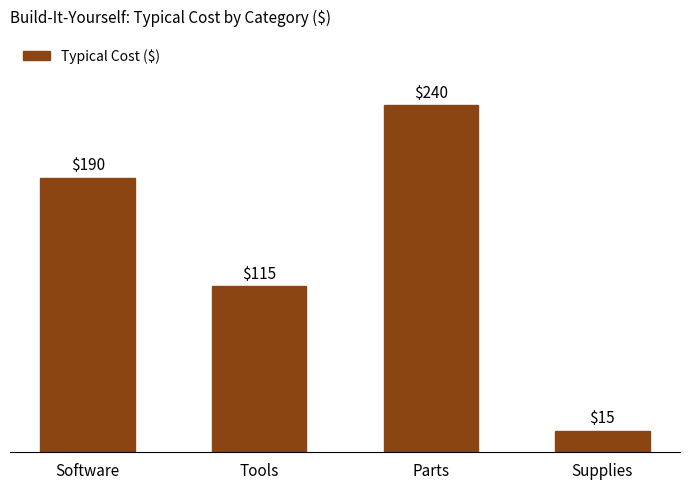

Are the bars horizontal?

No